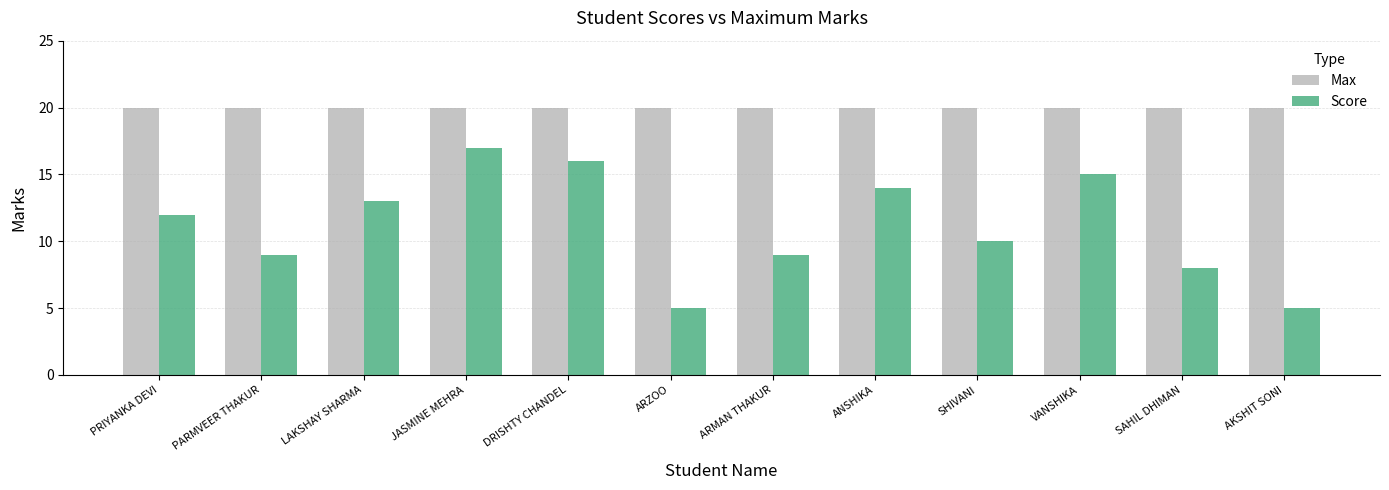

Are the bars horizontal?

No